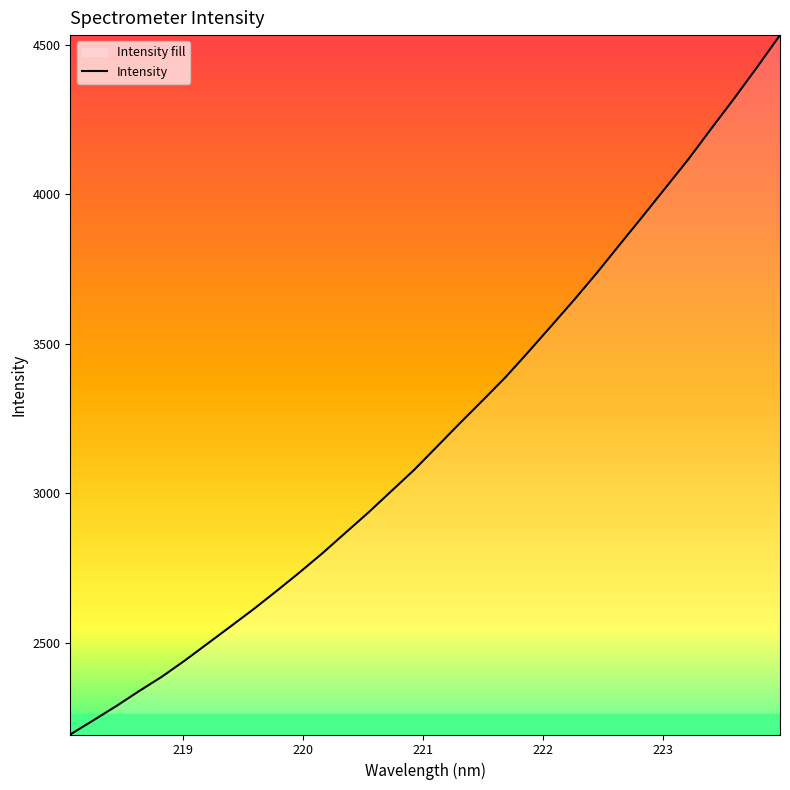

What is the maximum value shown in the chart?

4532.9